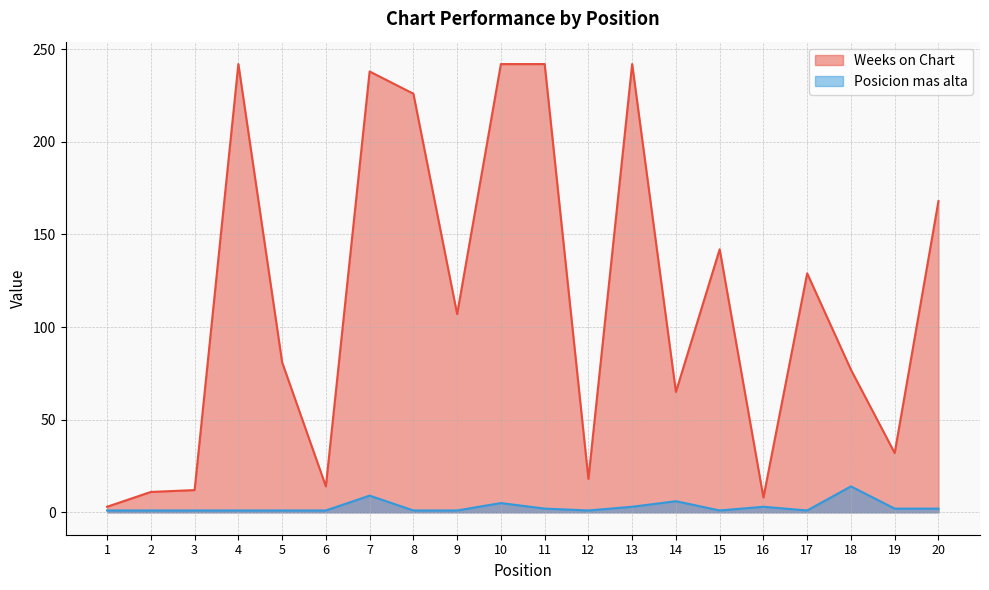

List the series in order of their overall mean, highest first.

Weeks on Chart, Posicion mas alta